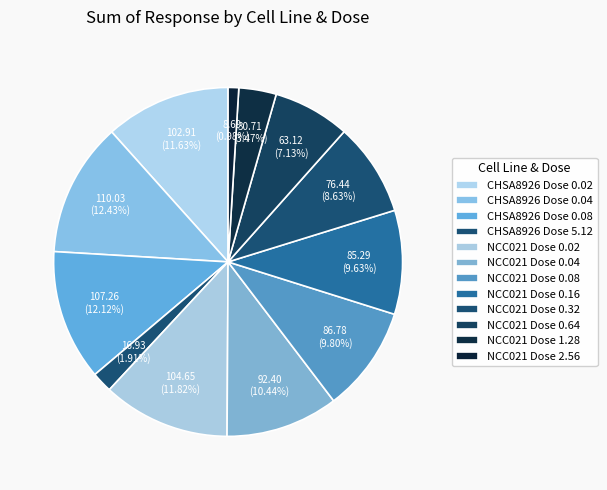

How many segments does this pie chart have?

12